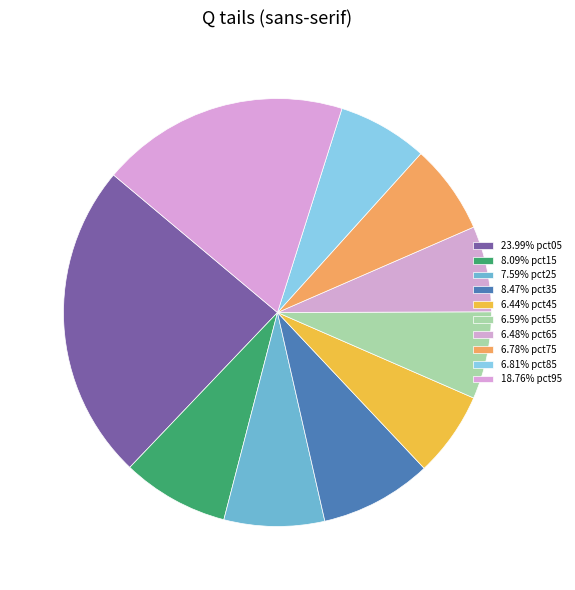

Rank the categories by value from highest to lowest.

pct05, pct95, pct35, pct15, pct25, pct85, pct75, pct55, pct65, pct45